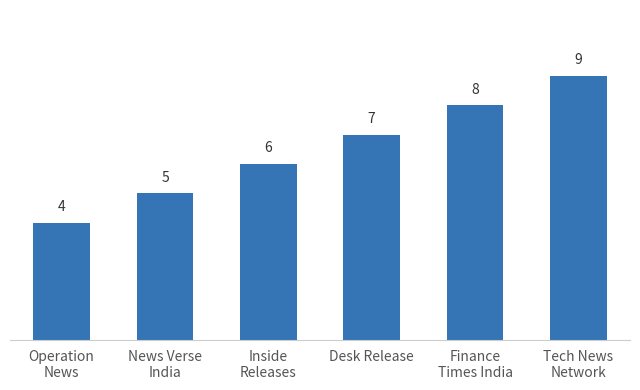

What is the difference between the maximum and minimum values?

5